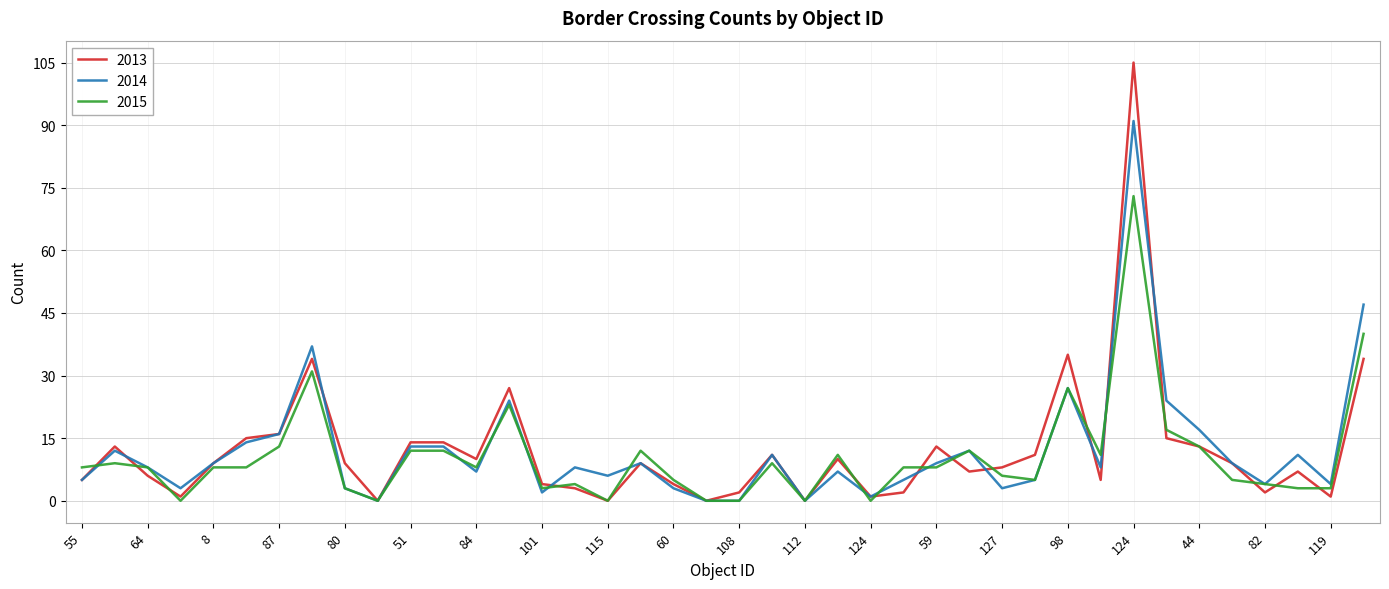

Which series has the largest range (max minus min)?

2013